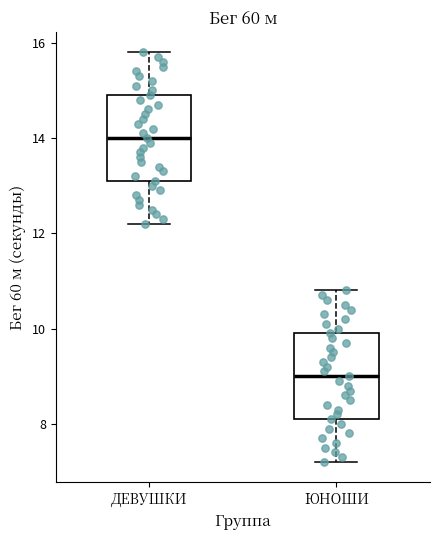

Reading left to right, transcribe this box plot: for each box, give where its median line is, the range the box spans, and where its two whiskers end, as read against the y-axis. The values are not printed on the chart, so give them approximately, as read against the axis.

ДЕВУШКИ: median 14.0, box 13.2 to 15.0, whiskers 12.2 to 15.8
ЮНОШИ: median 9.0, box 8.2 to 10.0, whiskers 7.2 to 10.8